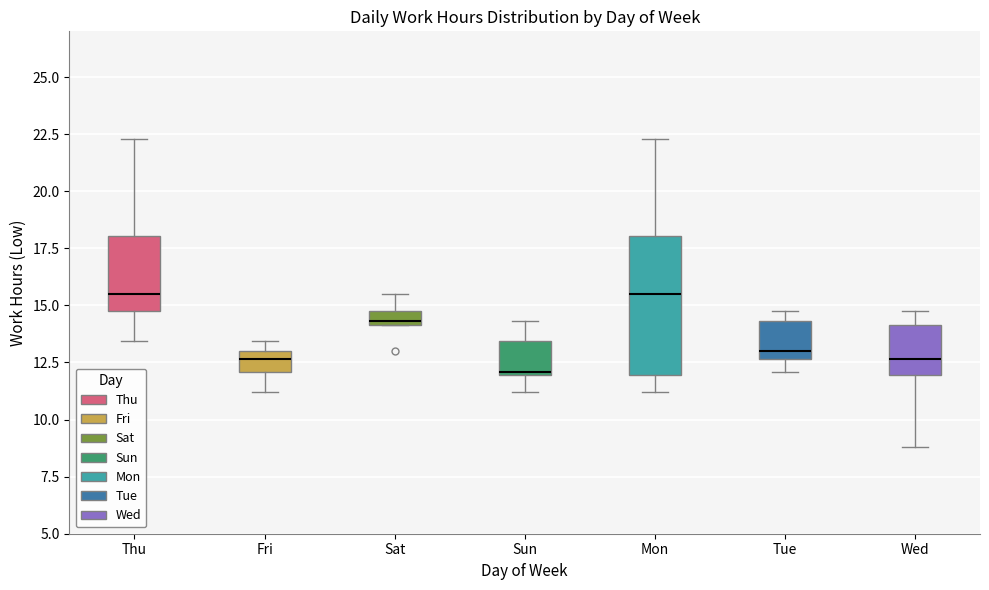

Which box has the lowest median line?

Sun